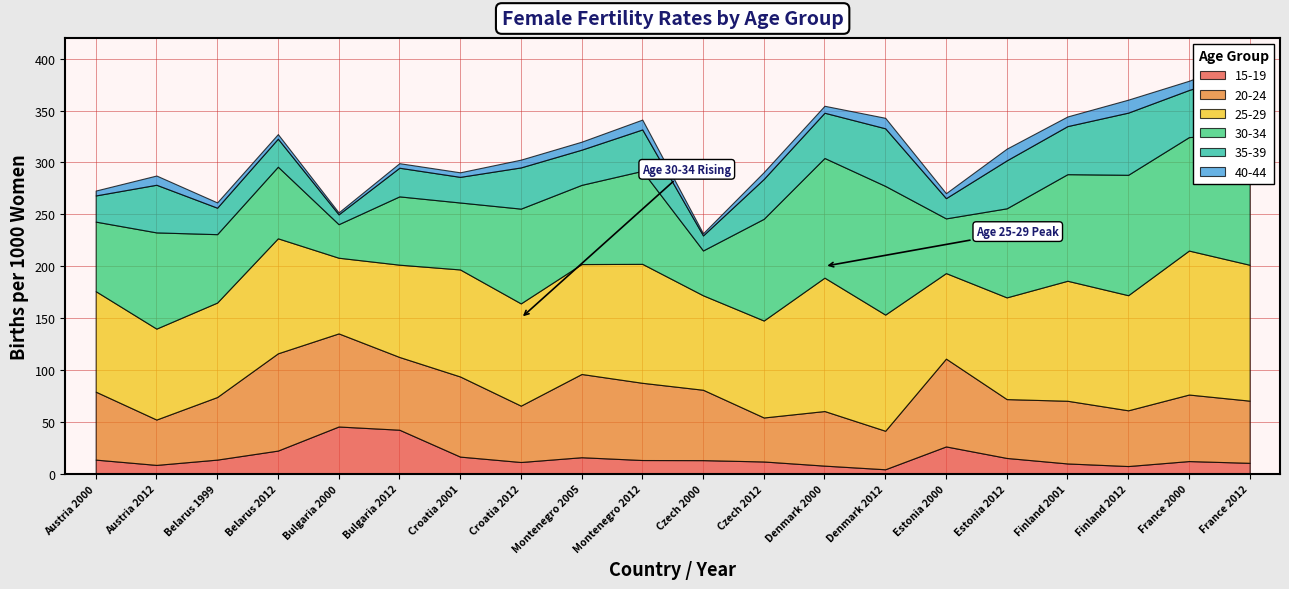

Rank the series by their maximum value, from lowest to highest.

40-44, 15-19, 35-39, 20-24, 30-34, 25-29